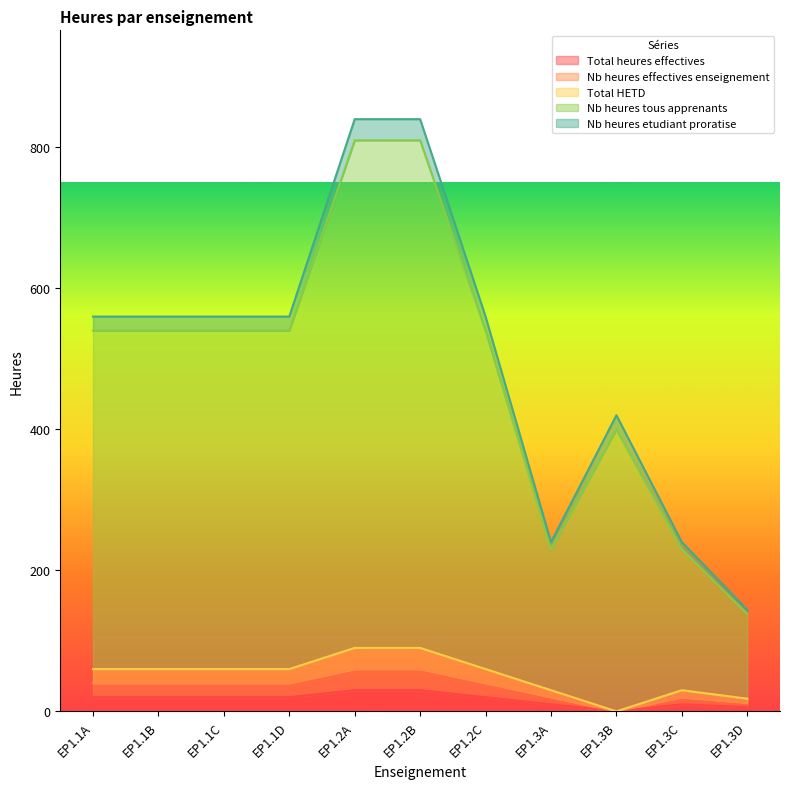

What is the value of the Total HETD point at the 6th from the left?

90